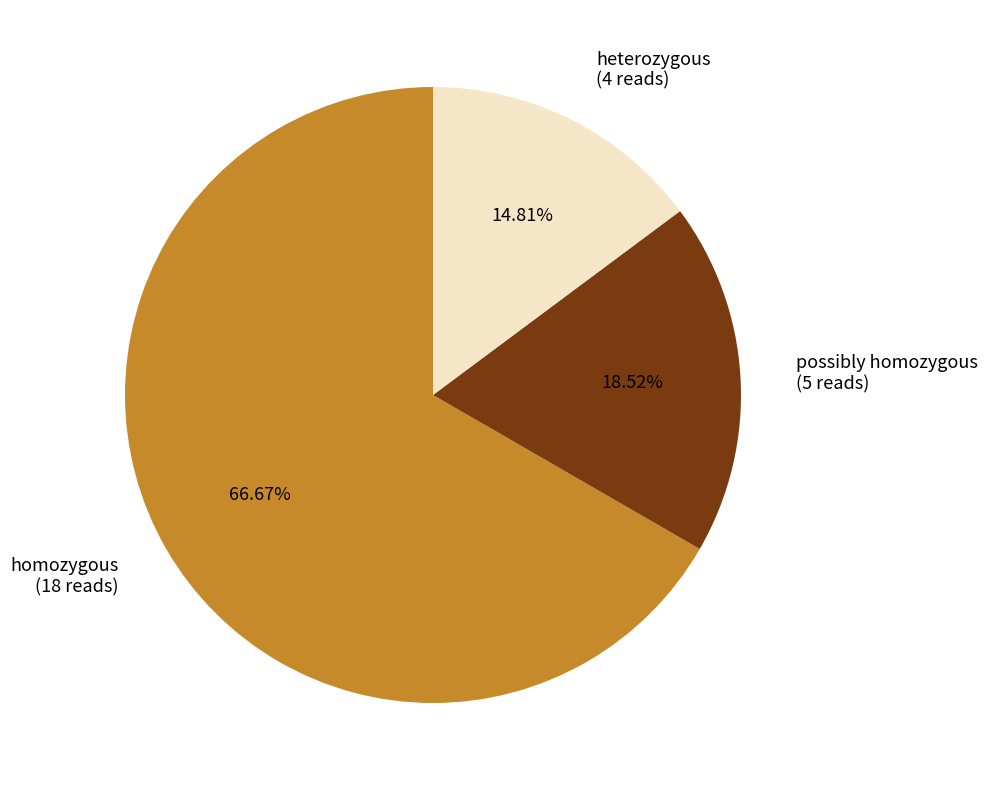

Which category accounts for the majority?

homozygous